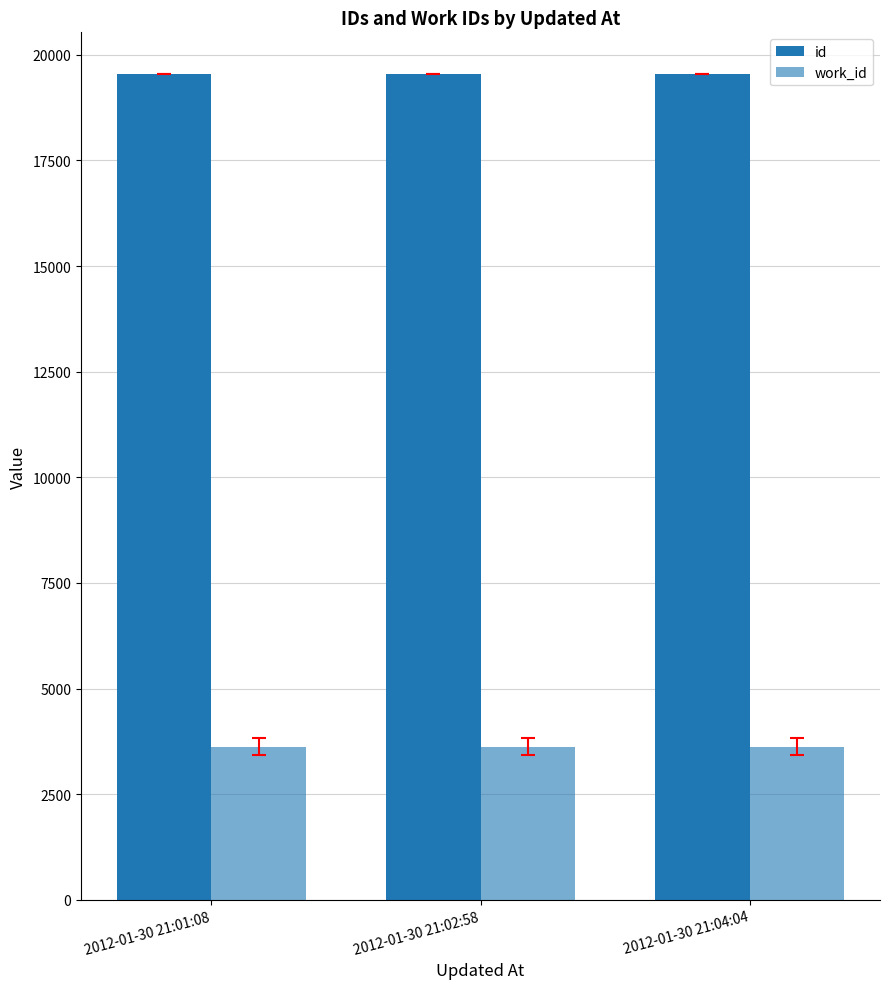

List the labels in order of id value, largest first.

2012-01-30 21:04:04, 2012-01-30 21:02:58, 2012-01-30 21:01:08